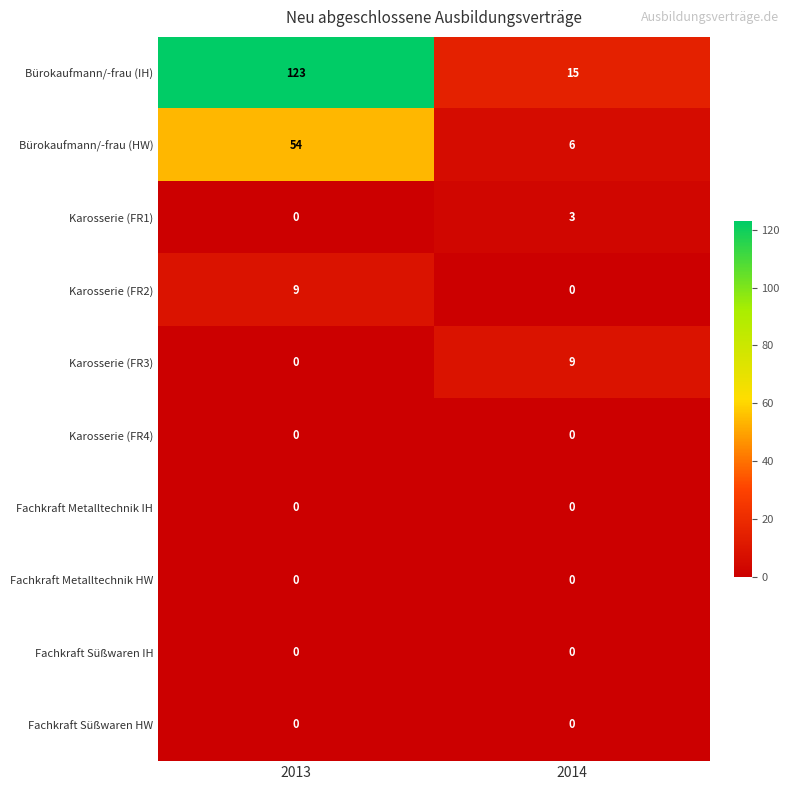

Reading left to right, extract all data points from this chart.

Bürokaufmann/-frau (IH): 2013=123	2014=15
Bürokaufmann/-frau (HW): 2013=54	2014=6
Karosserie (FR1): 2013=0	2014=3
Karosserie (FR2): 2013=9	2014=0
Karosserie (FR3): 2013=0	2014=9
Karosserie (FR4): 2013=0	2014=0
Fachkraft Metalltechnik IH: 2013=0	2014=0
Fachkraft Metalltechnik HW: 2013=0	2014=0
Fachkraft Süßwaren IH: 2013=0	2014=0
Fachkraft Süßwaren HW: 2013=0	2014=0